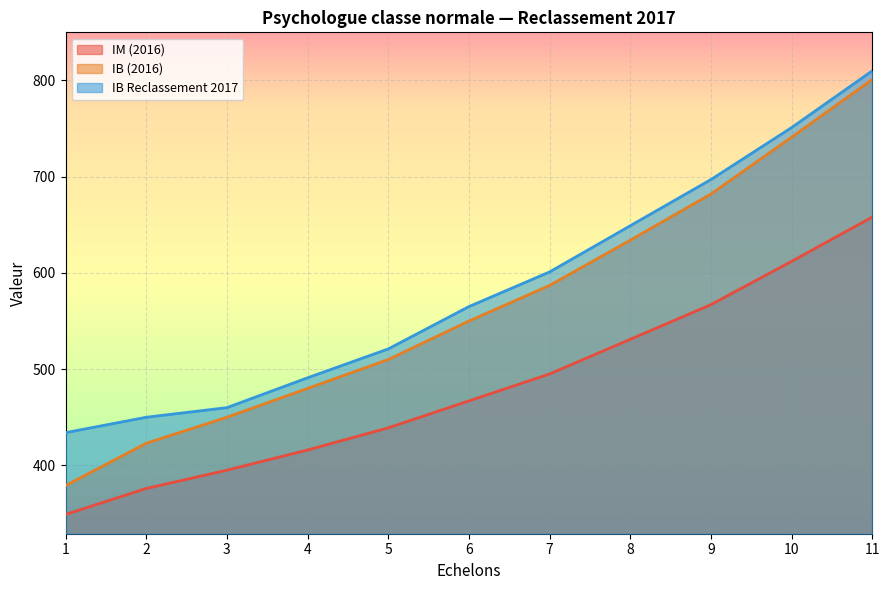

What is the difference between the maximum and minimum values in the IM (2016) series?

309